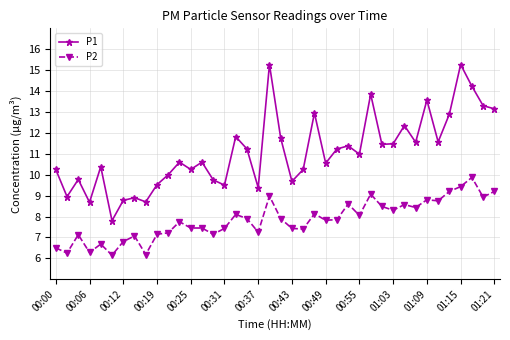

Which series has the widest spread of values?

P1